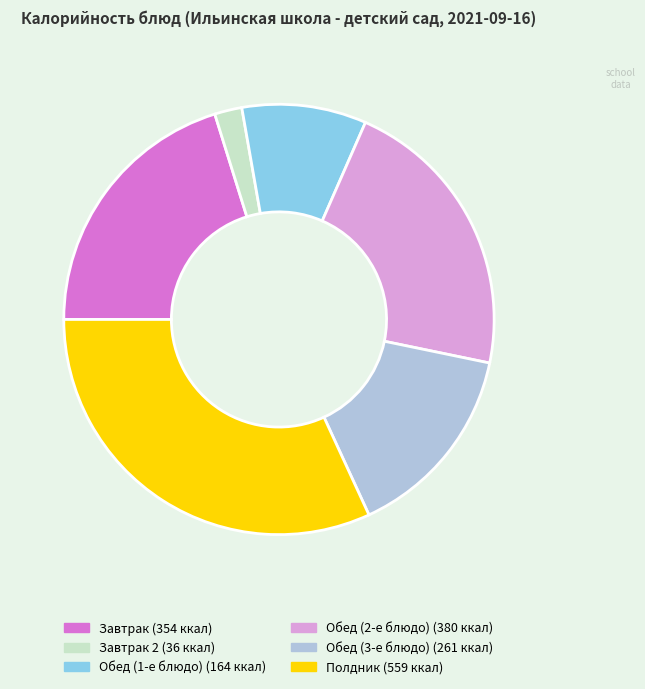

Is there any slice that represents more than half of the pie?

No